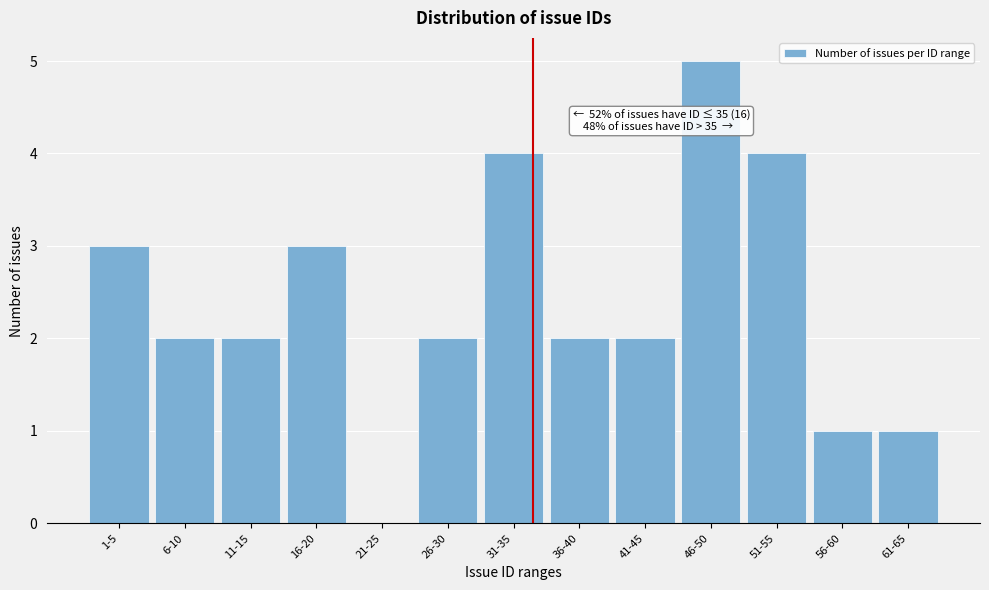

Reading left to right, transcribe all the data shown in this chart.

1-5=3	6-10=2	11-15=2	16-20=3	21-25=0	26-30=2	31-35=4	36-40=2	41-45=2	46-50=5	51-55=4	56-60=1	61-65=1